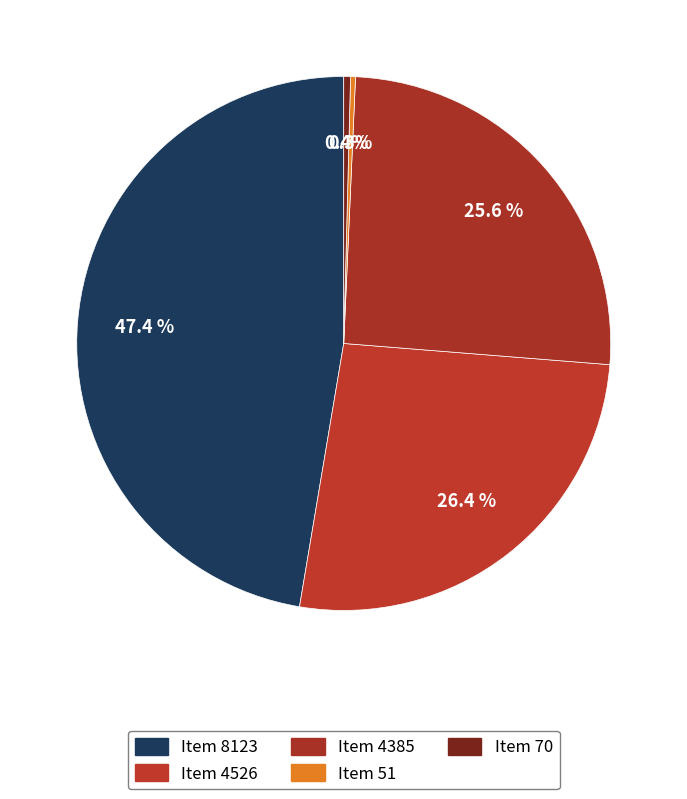

To the nearest percent, what is the difference between the largest and smallest slice percentages?

47%